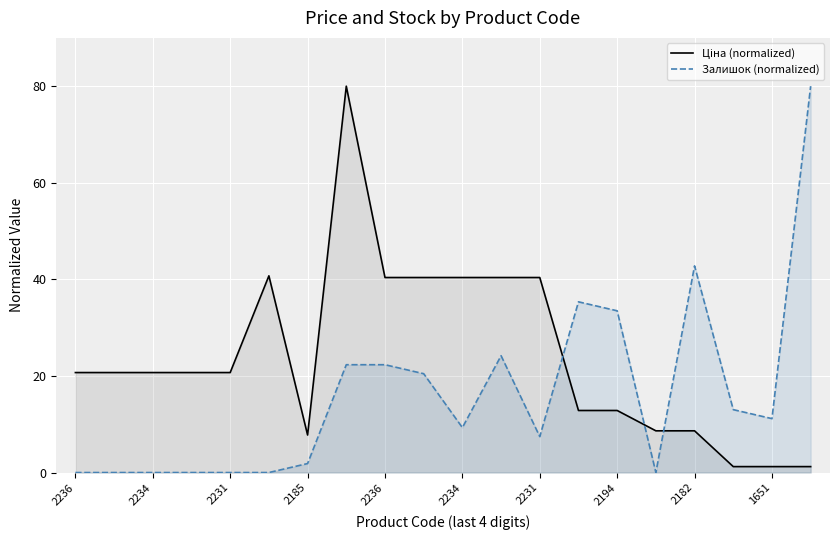

How many interior local peaks does the Ціна (normalized) series have?

2